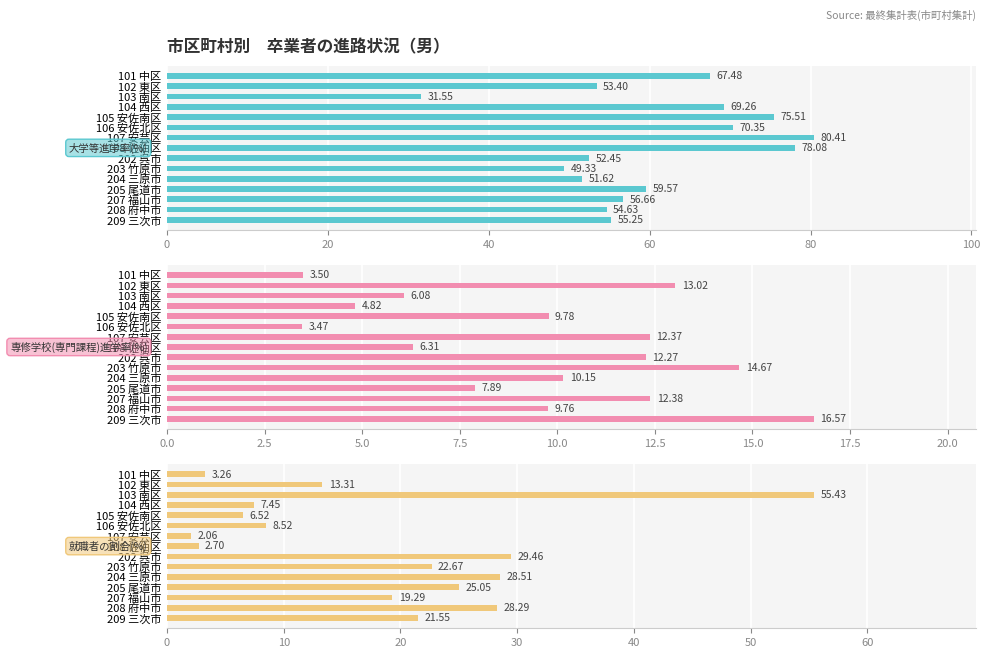

The value of 就職者の割合(%) at 106 安佐北区 is 12.4. True or false?

False